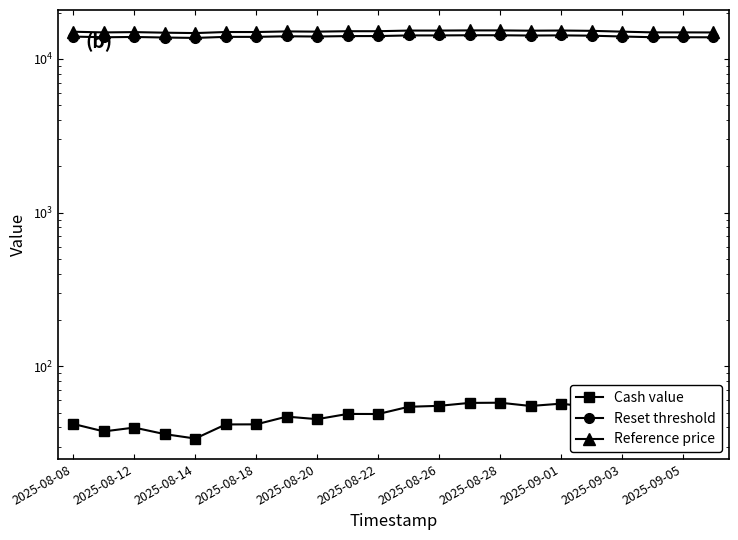

What is the difference between the maximum and minimum values in the Reference price series?

599.6